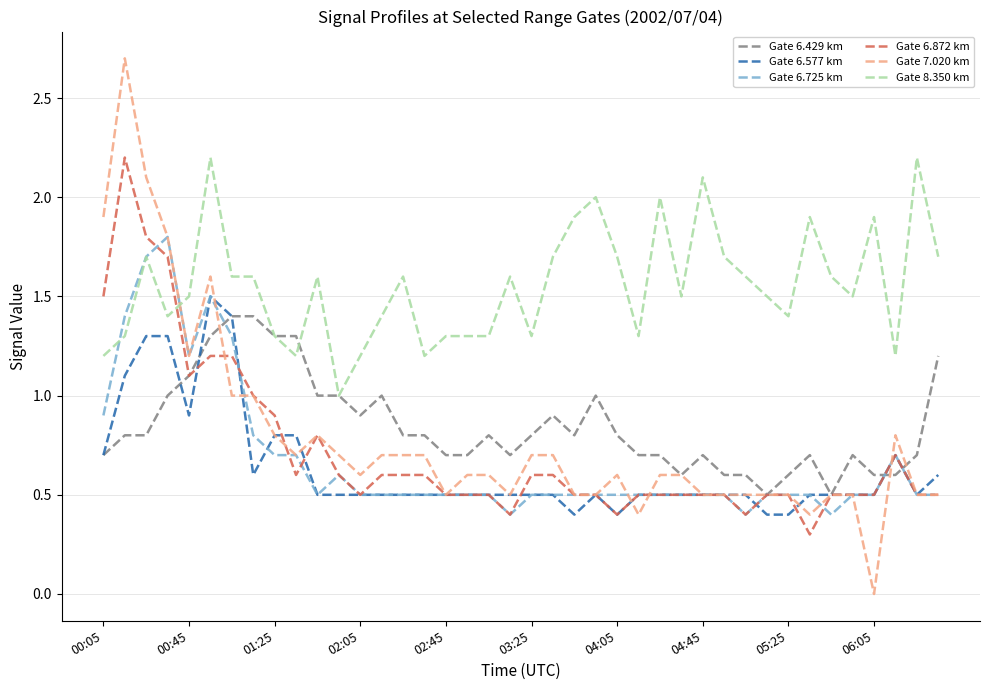

What is the lowest value of the Gate 6.429 km series?

0.5